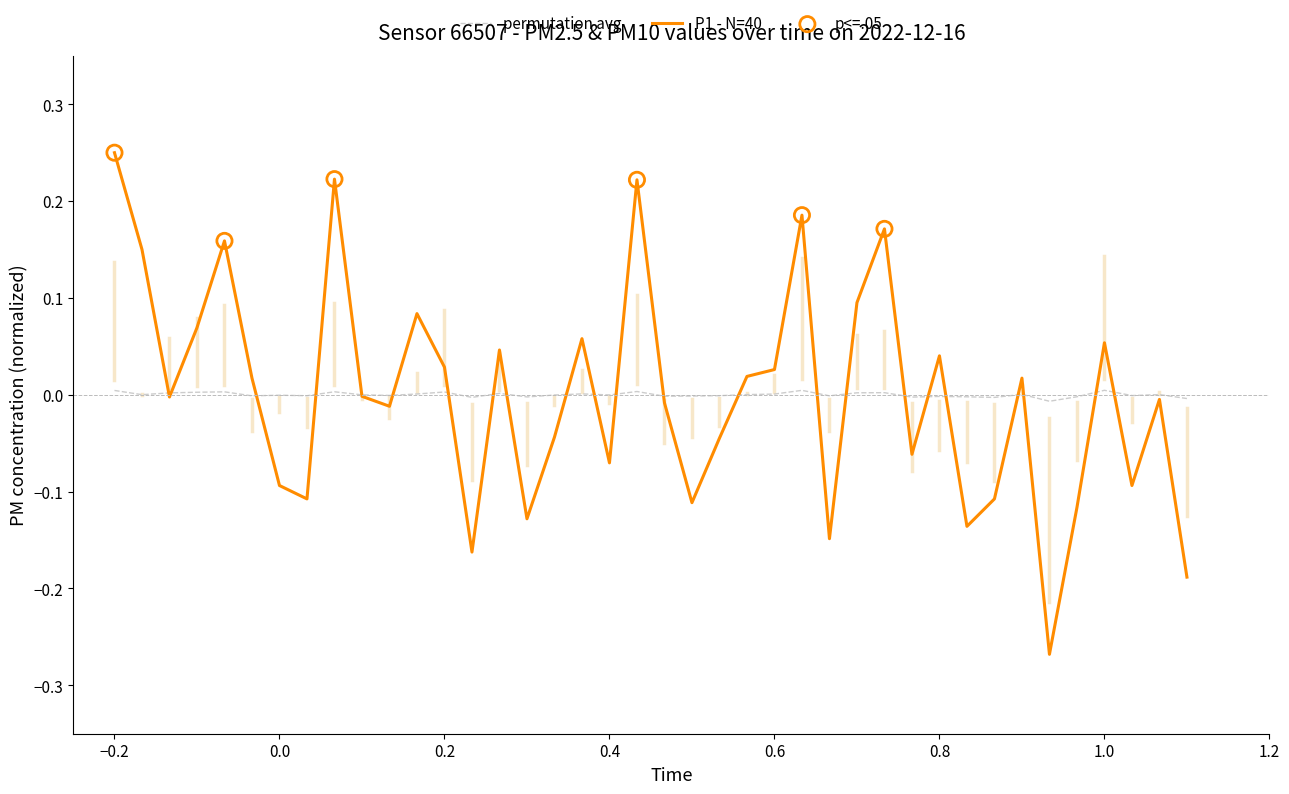

Which series has the largest range (max minus min)?

P1 - N=40